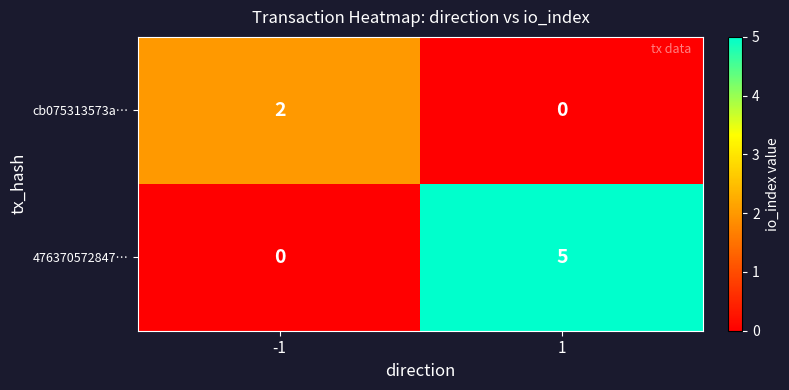

Which series has the widest spread of values?

476370572847…